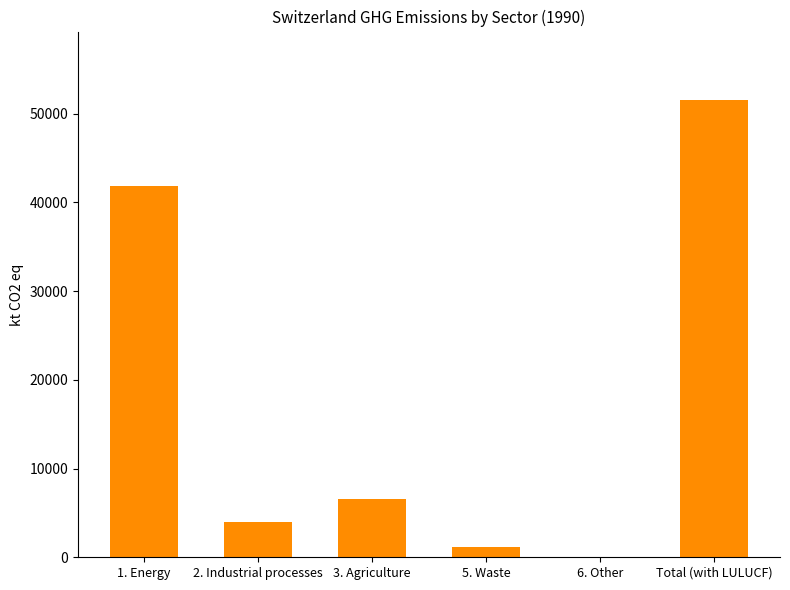

Which category has the highest value across all series?

Total (with LULUCF)